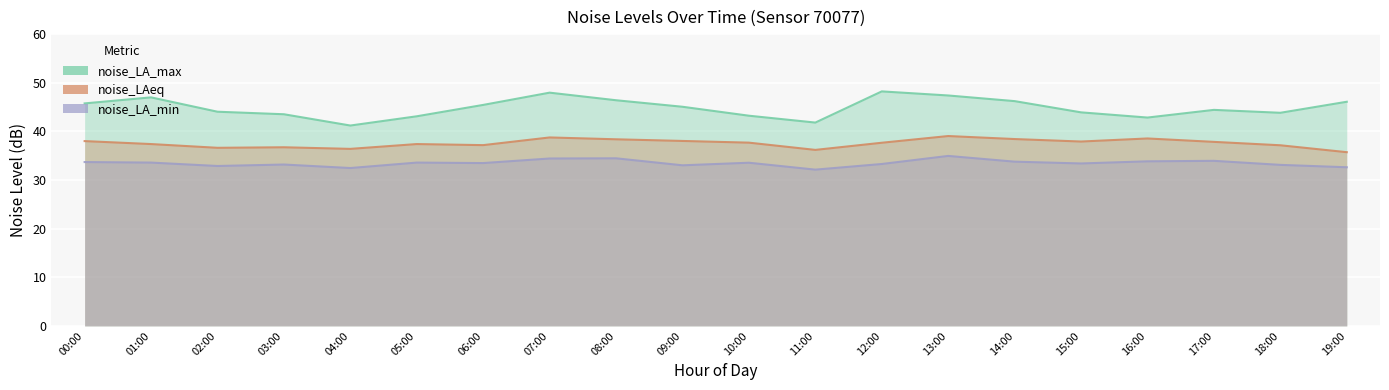

Is it true that noise_LA_max equals 45.4 at 06:00?

True